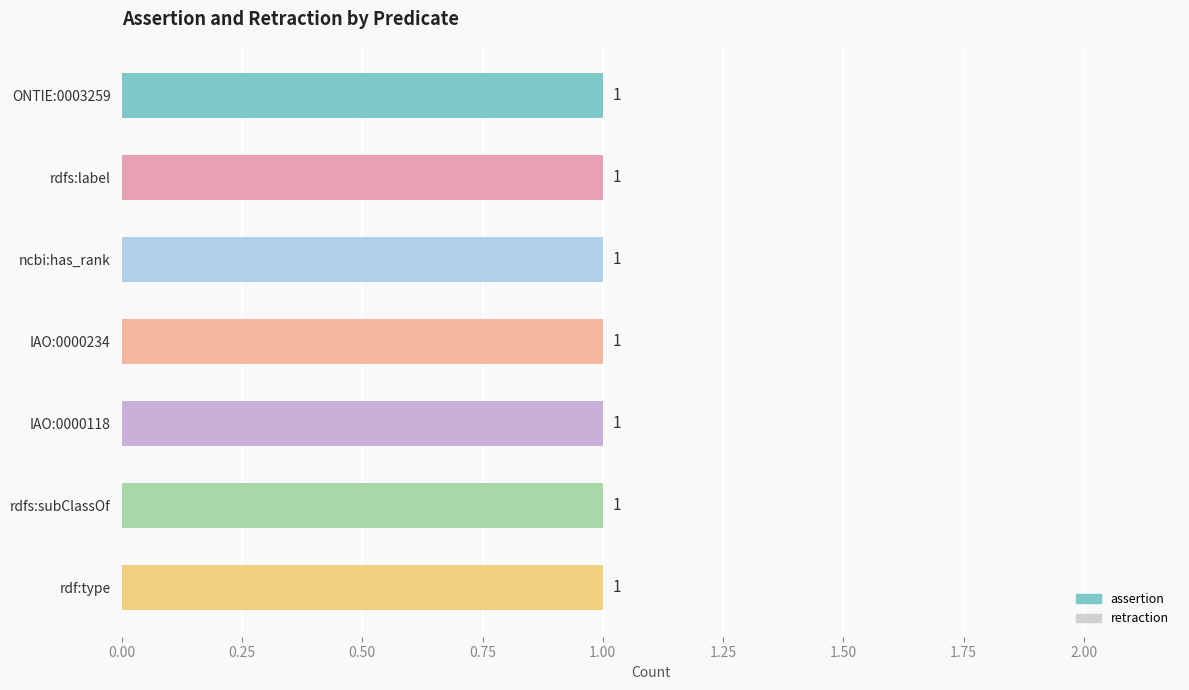

Does the chart contain stacked bars?

No